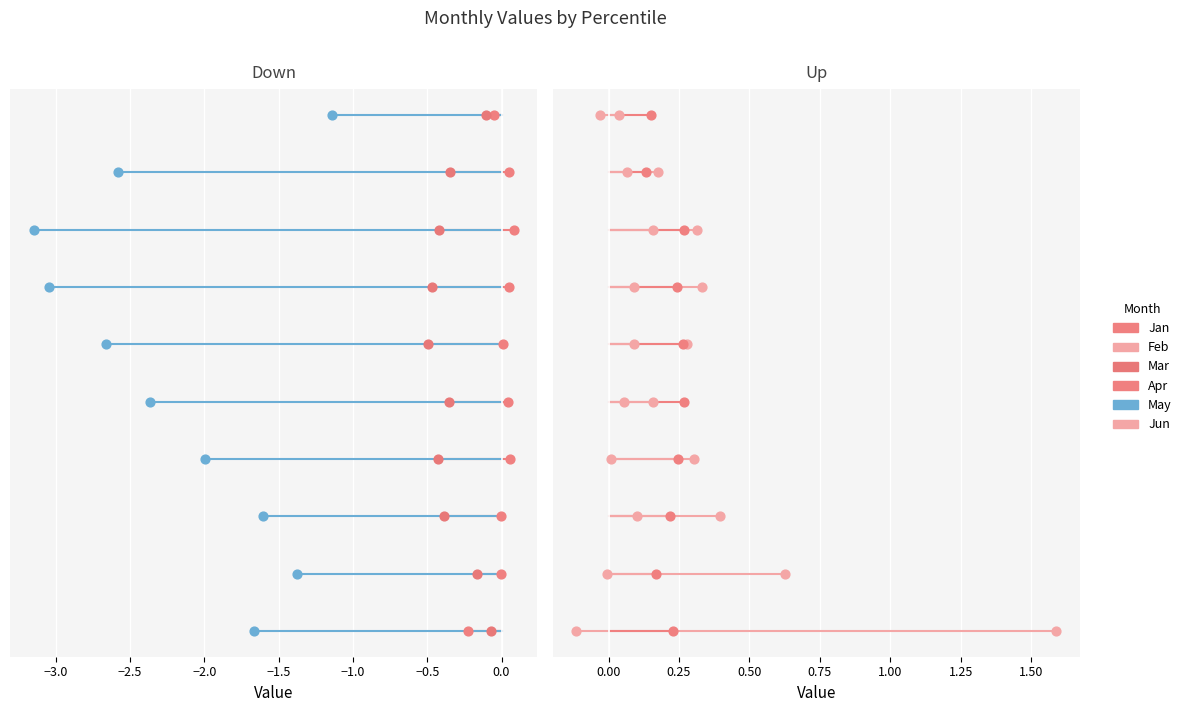

What are all the series names shown in the legend?

Jan, Feb, Mar, Apr, May, Jun